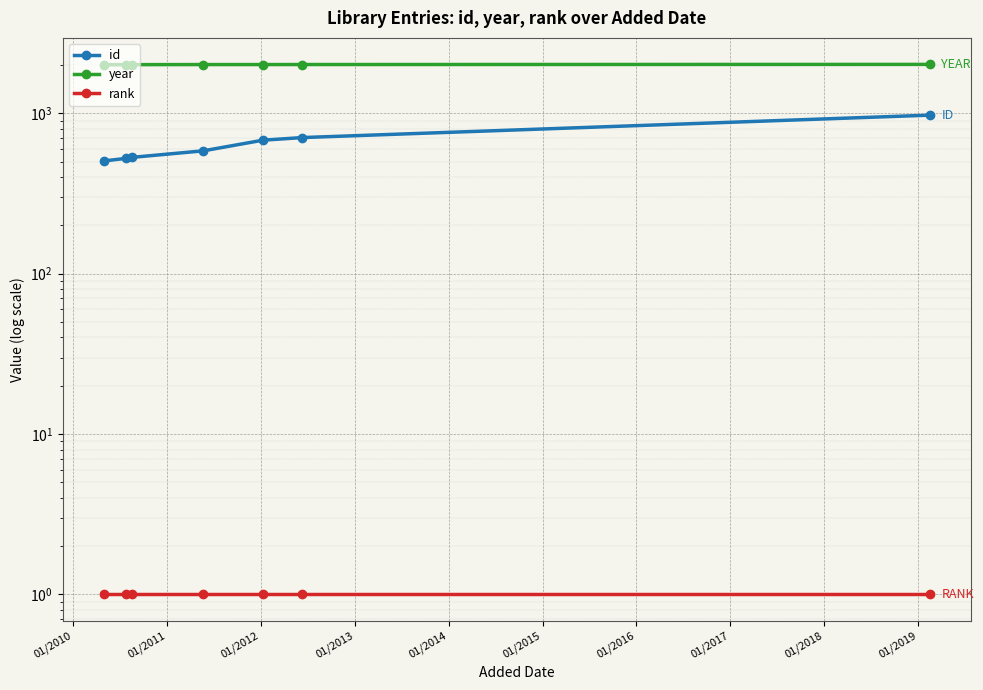

Reading left to right, list all the values displayed in this chart.

id: 504	523	531	583	679	705	973
year: 2005	2008	2009	2011	2011	2012	2016
rank: 1	1	1	1	1	1	1